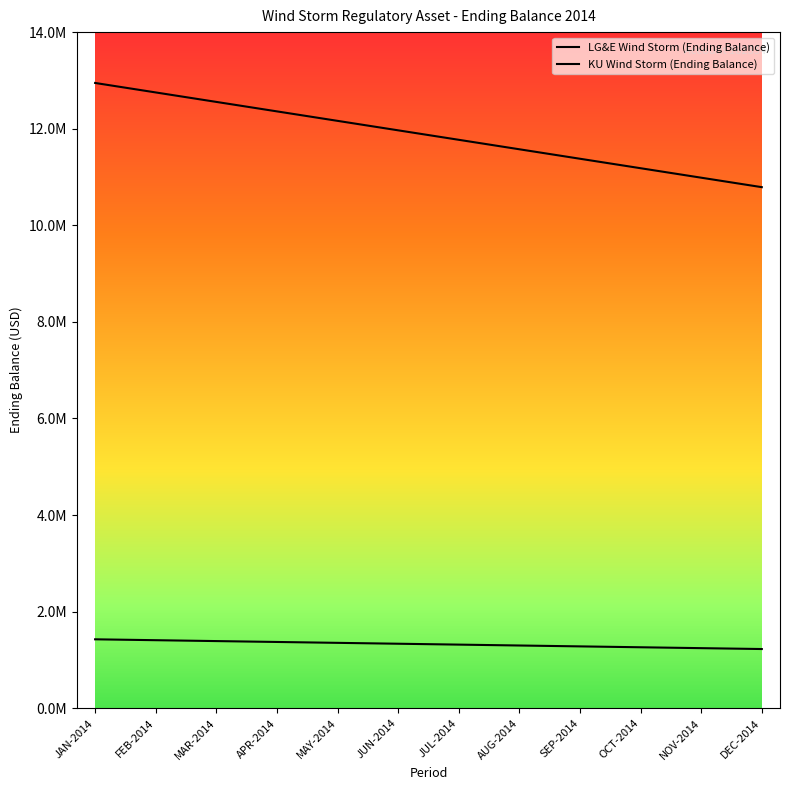

What is the highest value of the LG&E Wind Storm (Ending Balance) series?

12947183.0